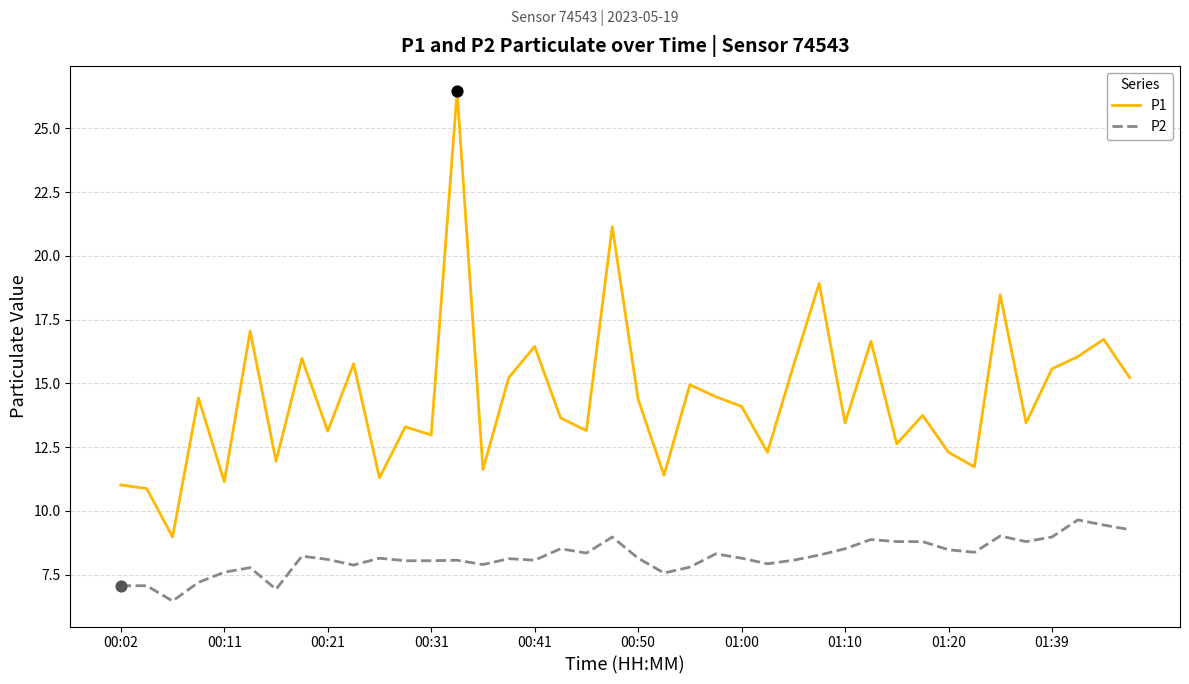

What is the difference between the maximum and minimum values in the P2 series?

3.2